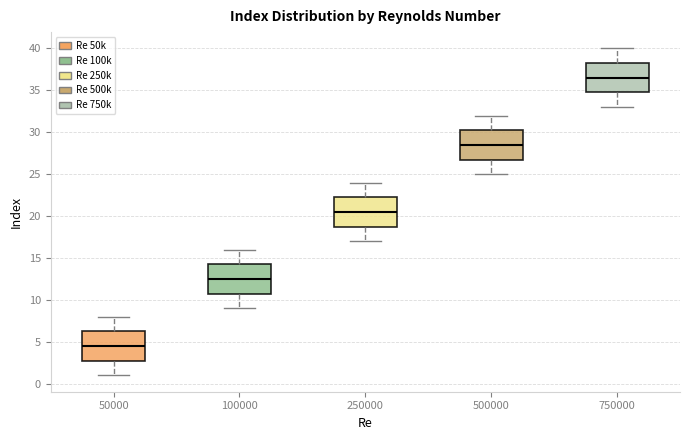

Which box has the lowest median line?

50000